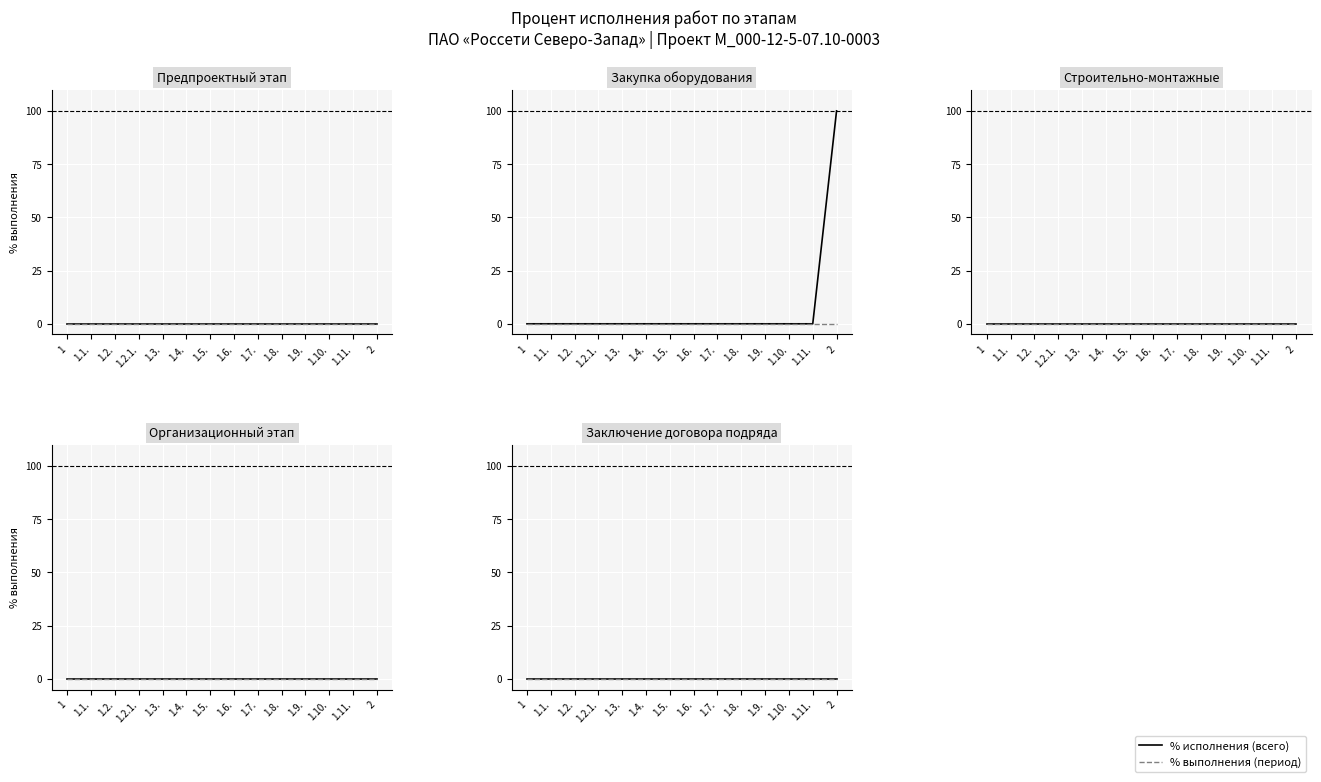

Is the value of Выполнение строительно-монтажных работ at 1.3. greater than the value of Предпроектный и проектный этап at 1.1.?

No